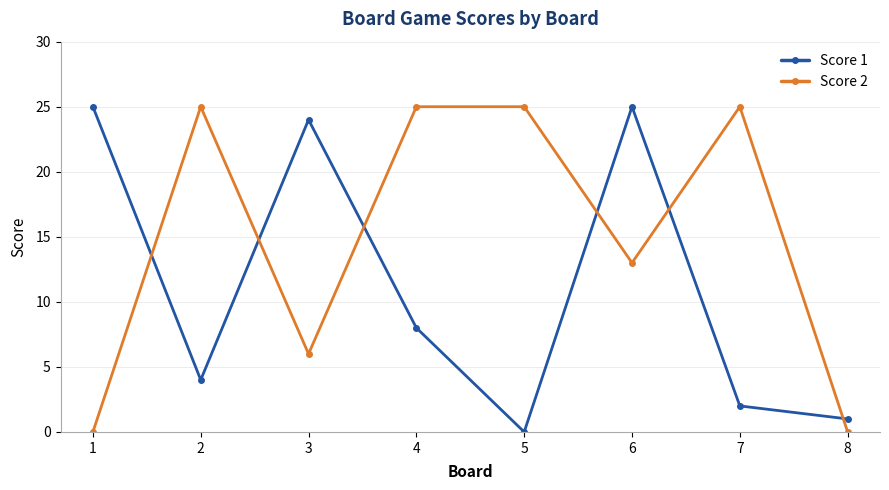

Reading left to right, what are all the values shown in this chart?

Score 1: 1=25	2=4	3=24	4=8	5=0	6=25	7=2	8=1
Score 2: 1=0	2=25	3=6	4=25	5=25	6=13	7=25	8=0